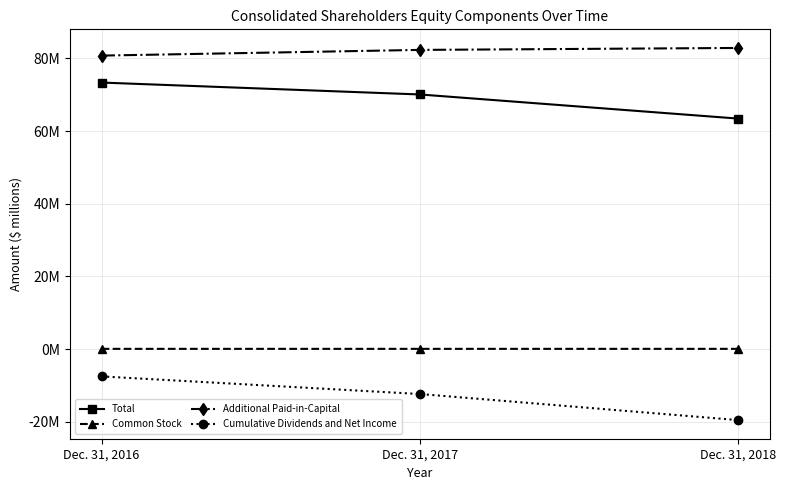

What is the approximate value of Additional Paid-in-Capital at Dec. 31, 2018?

82.9